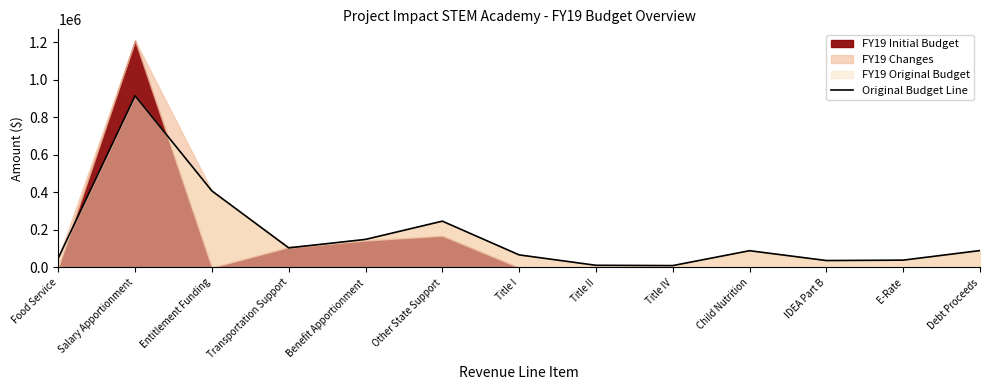

Approximately how many times larger is the value at Transportation Support compared to Food Service?

2.1